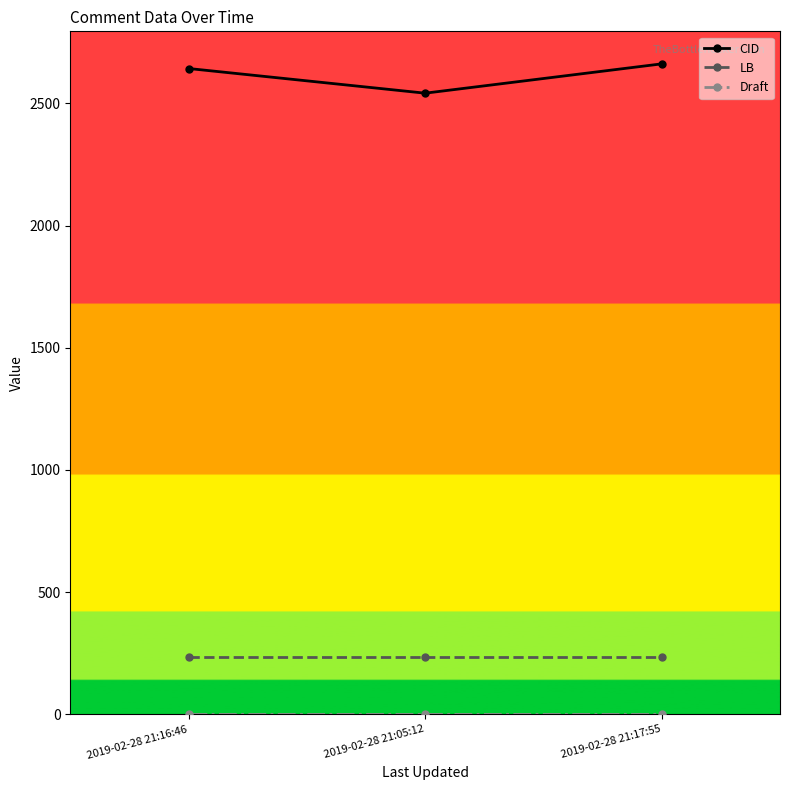

What is the difference between the CID values at 2019-02-28 21:17:55 and 2019-02-28 21:16:46?

19